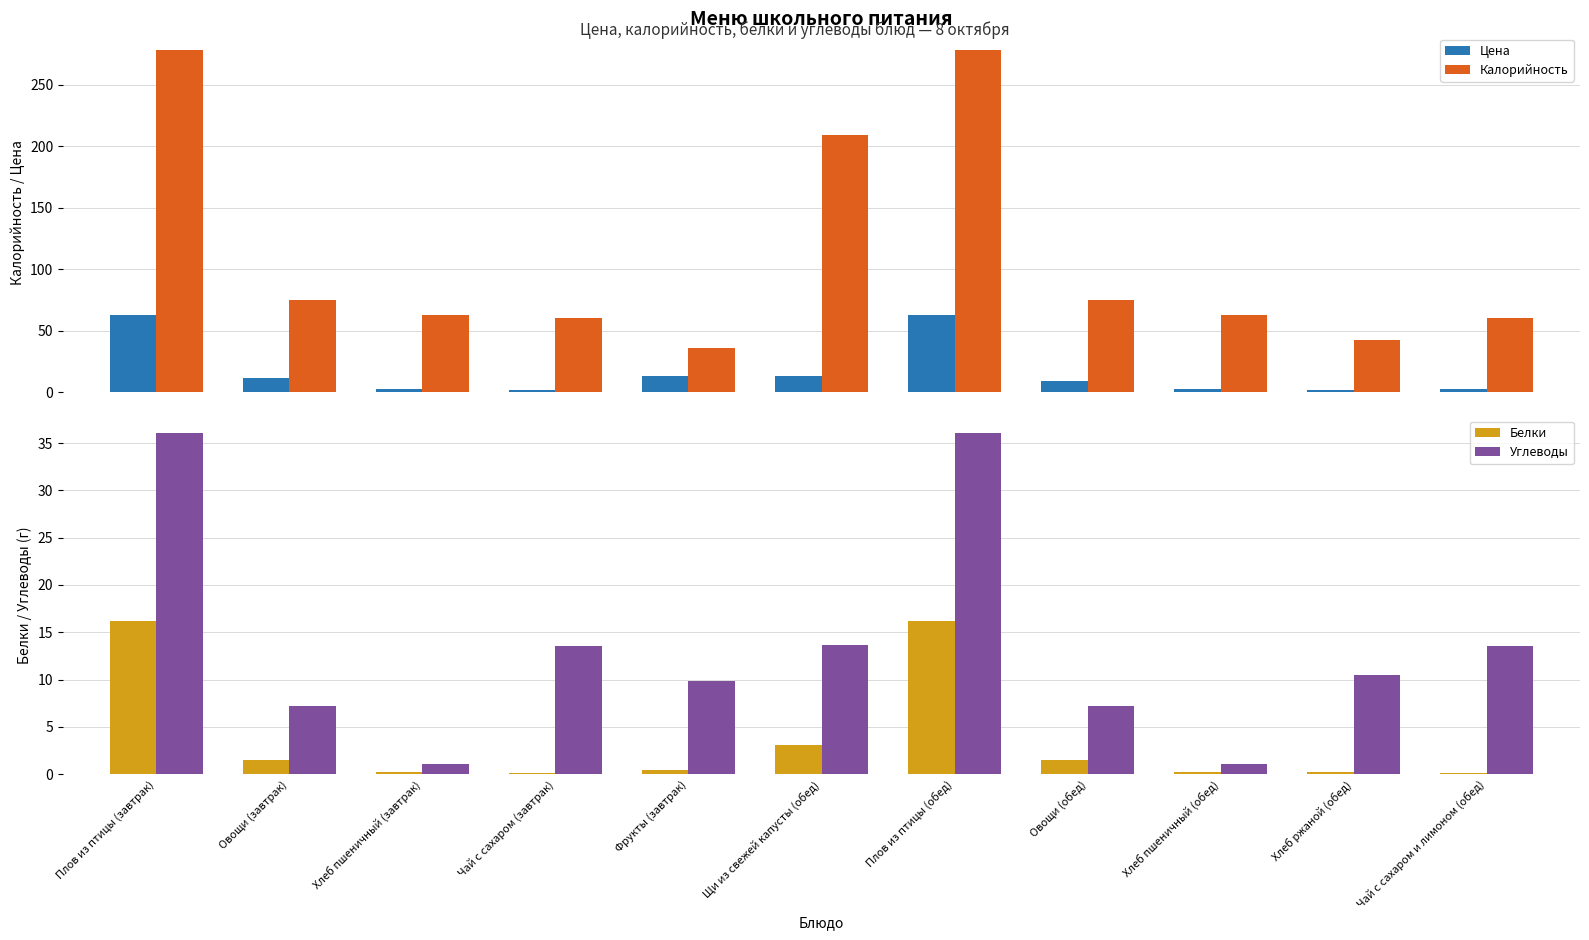

The Углеводы series shows 6.8 at Щи из свежей капусты (обед). True or false?

False